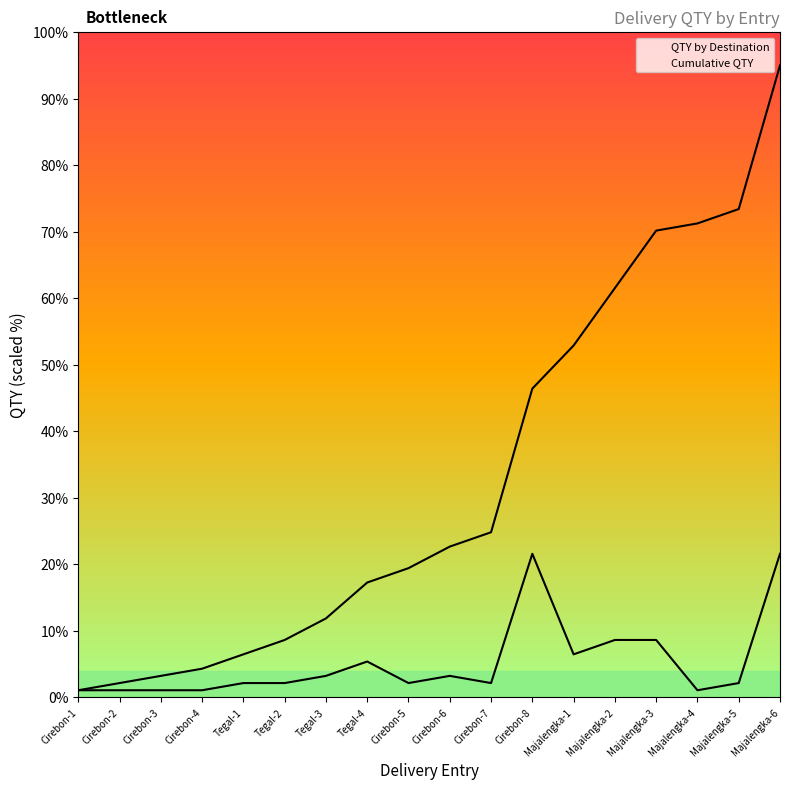

In QTY by Destination, how many points are higher than both neighbors (excluding endpoints)?

3